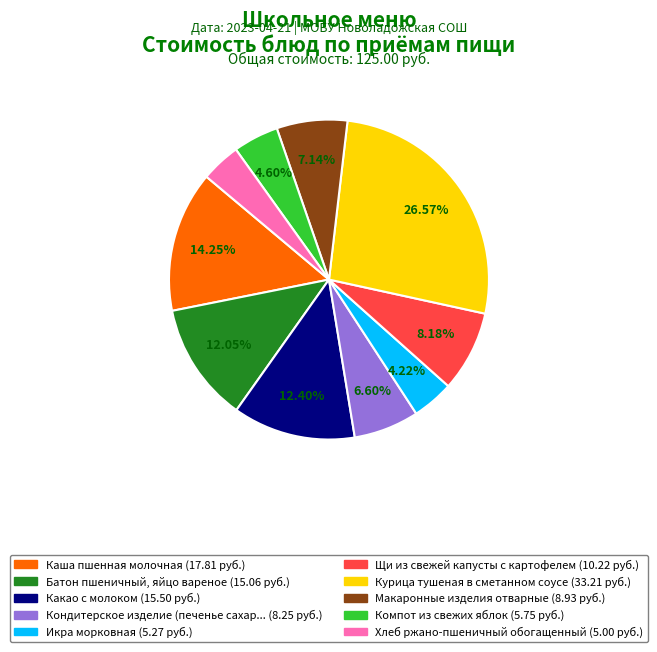

Is there any slice that represents more than half of the pie?

No